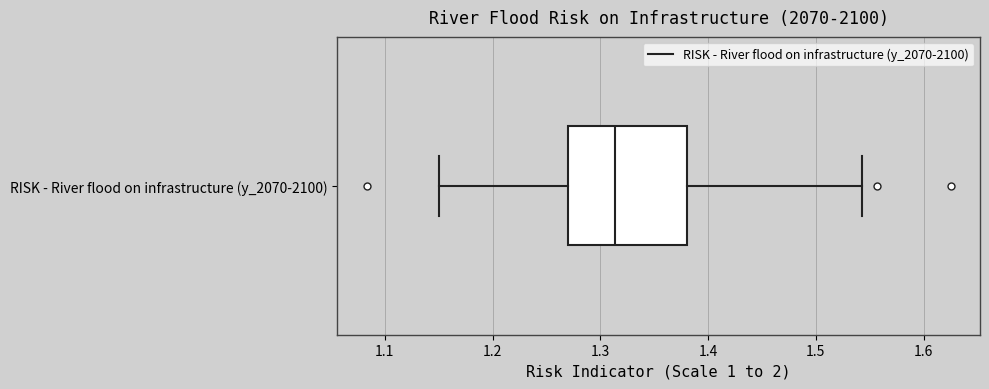

Transcribe this box plot: give where the median line is, the range the box spans, and where the two whiskers end, as read against the x-axis. The values are not printed on the chart, so give them approximately, as read against the axis.

median 1.31, box 1.27 to 1.38, whiskers 1.15 to 1.54